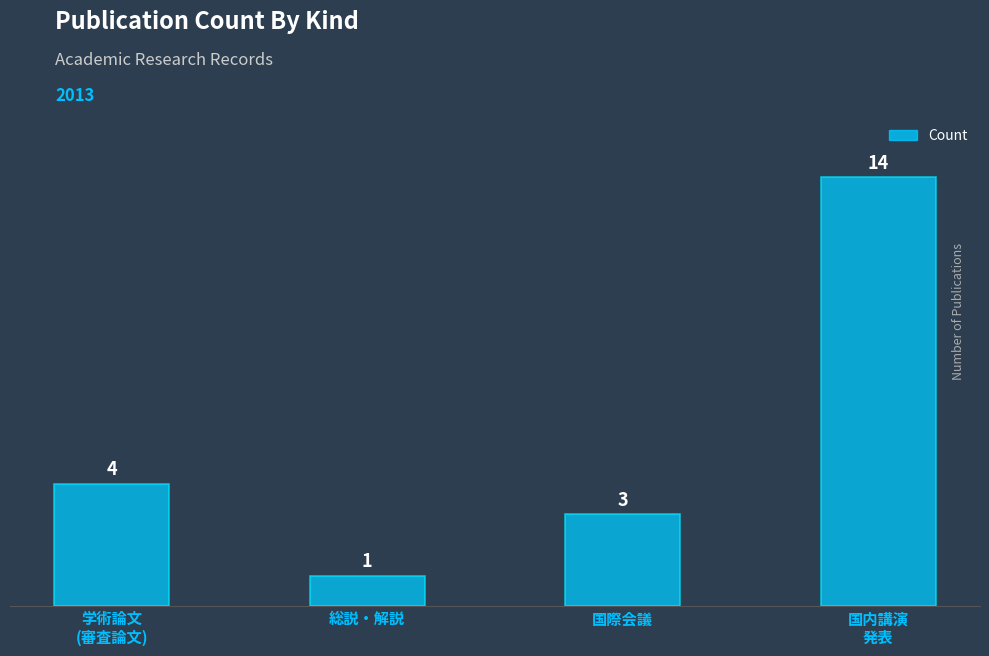

Reading right to left, list all the values displayed in this chart.

国内講演
発表=14	国際会議=3	総説・解説=1	学術論文
(審査論文)=4